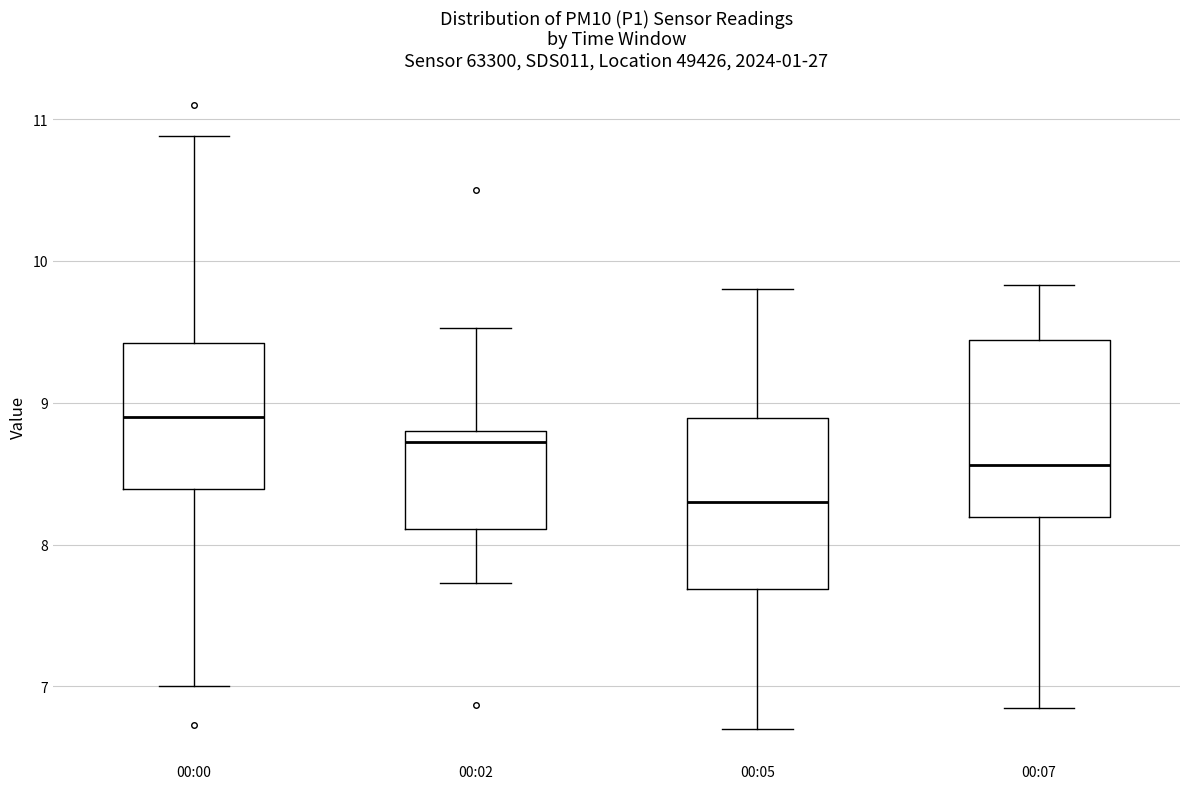

Where is the upper edge of the box for 00:05 on the y-axis? The values are not printed on the chart, so give them approximately, as read against the axis.

8.9